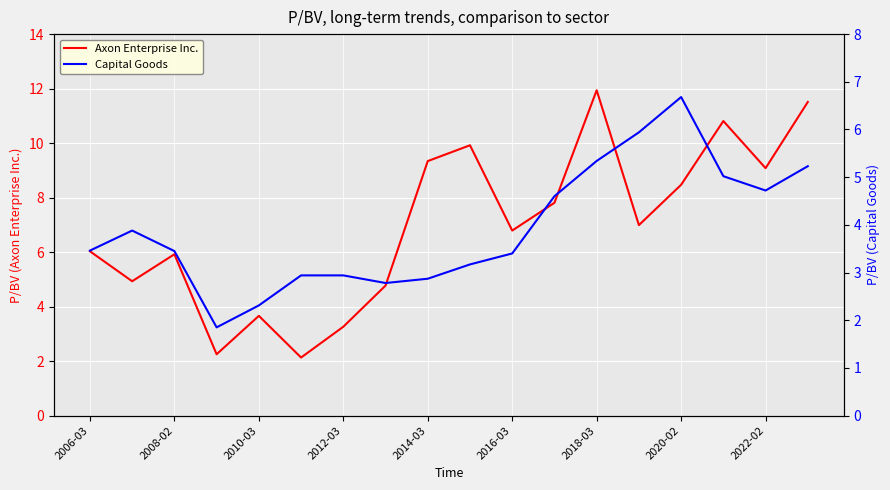

The Axon Enterprise Inc. series shows 11.6 at 2020-02. True or false?

False